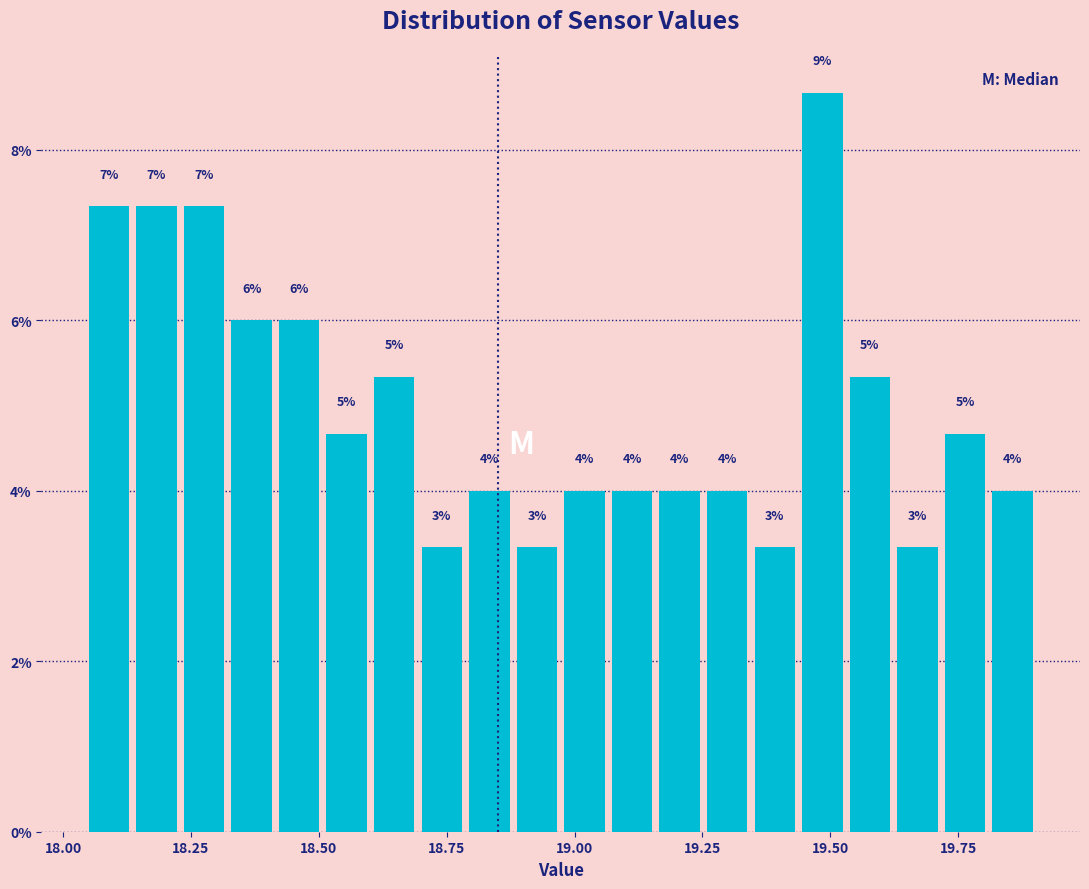

Read against the x-axis, roughly where is the centre of the tallest bar?

19.50